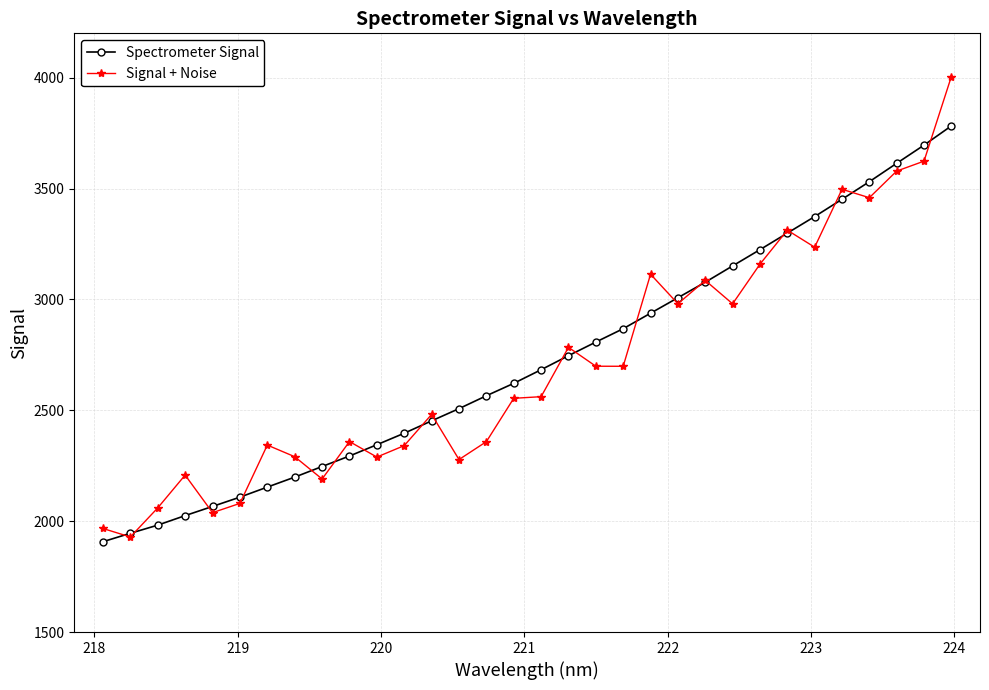

What is the value of the Signal + Noise point at the 13th from the left?

2481.4